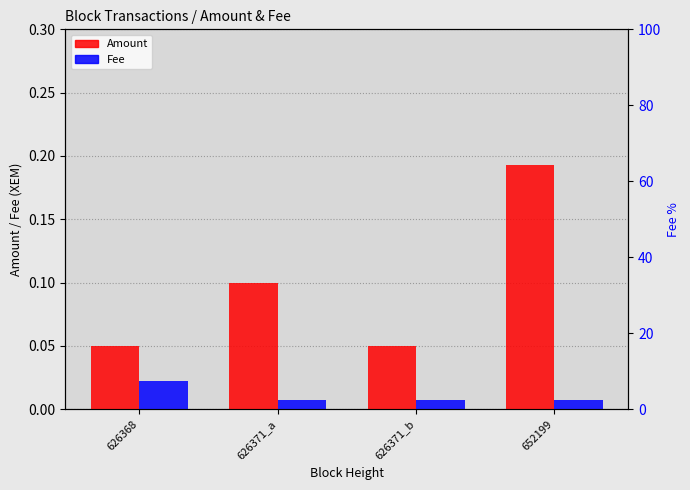

Is the value of Amount at 652199 greater than the value of Fee at 626368?

Yes